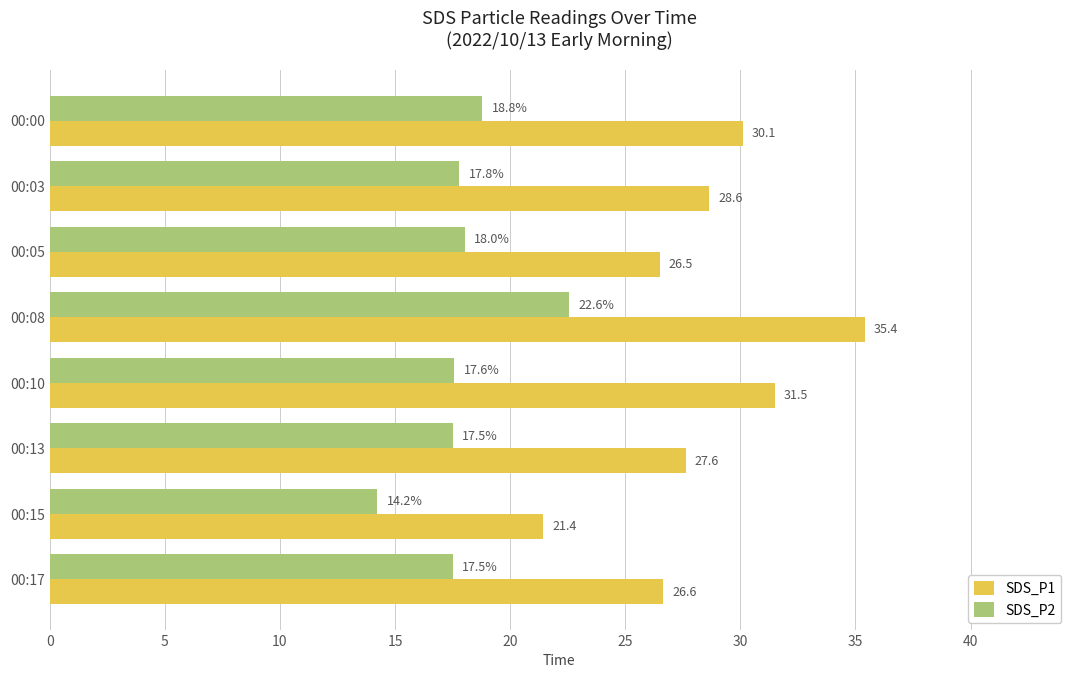

At which category is the sum across all series the highest?

00:08